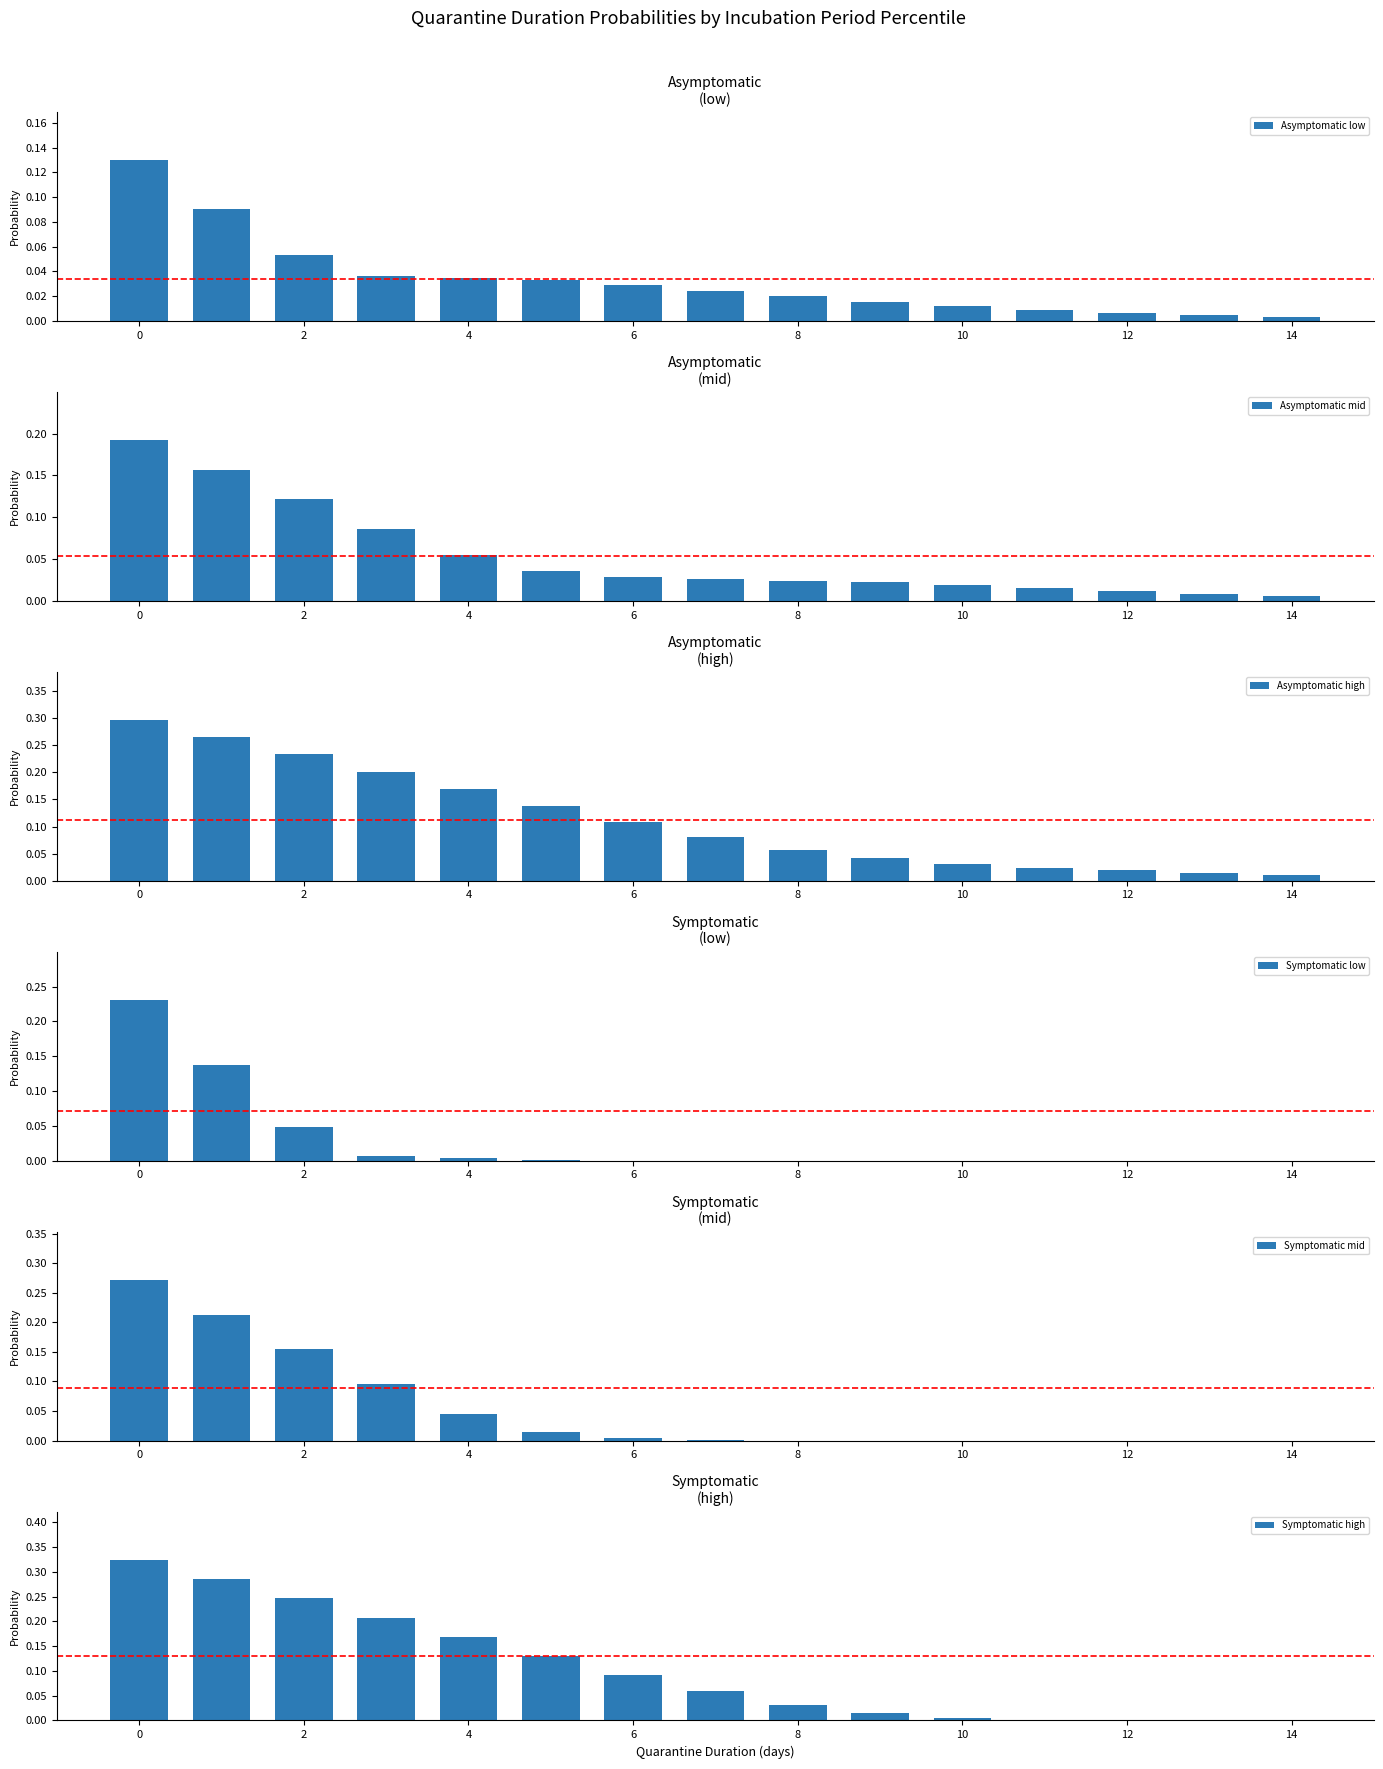

True or false: Symptomatic low has a value of 0.0 at 8.

True